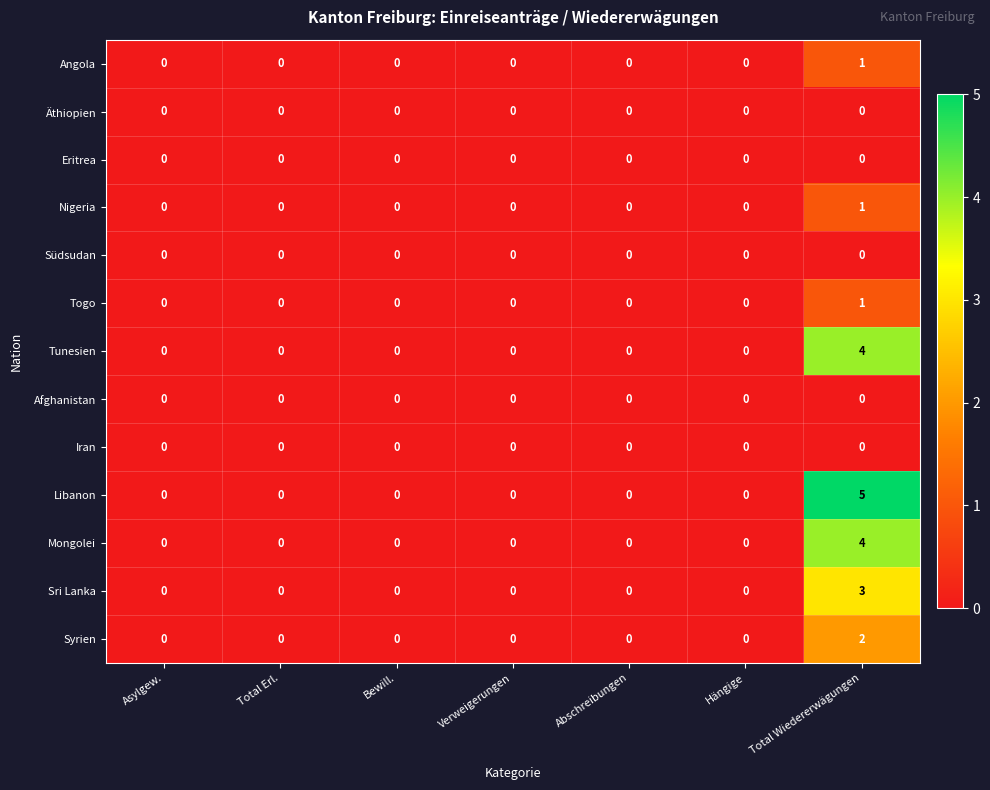

Is it true that Eritrea equals 0 at Verweigerungen?

True